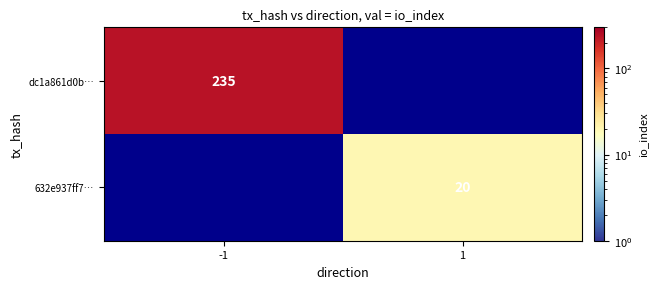

The 632e937ff7… series shows 20 at 1. True or false?

True